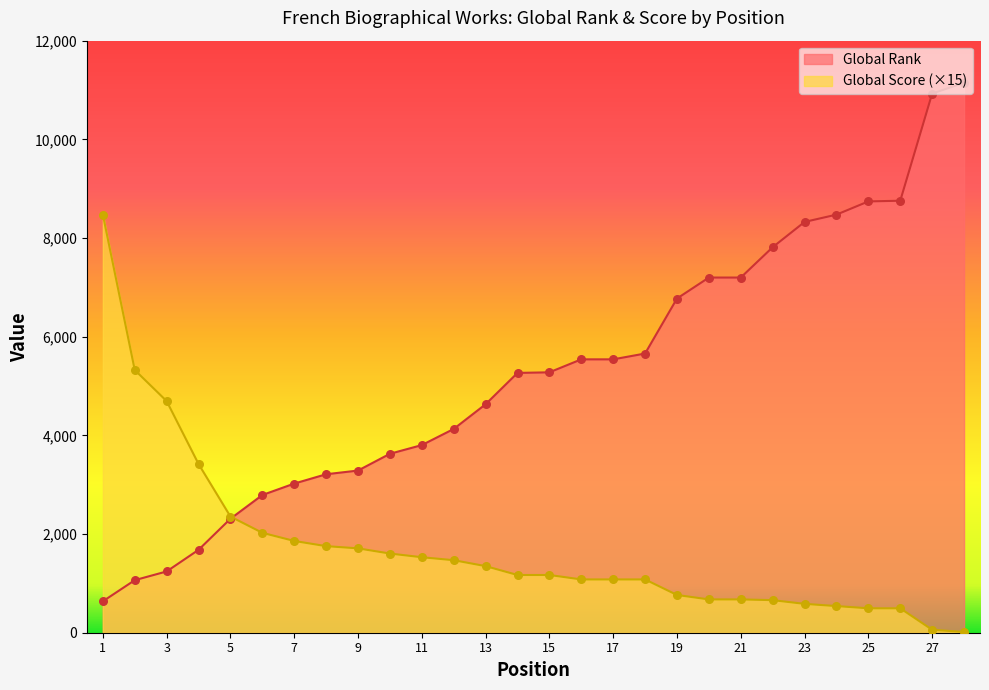

At how many categories does at least one series exceed 8609?

4